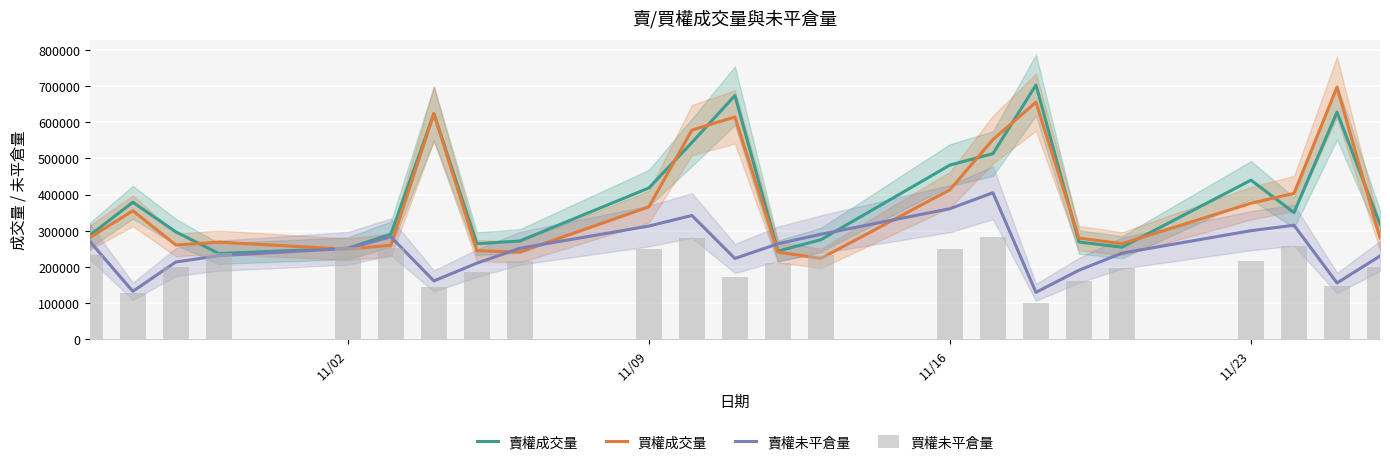

What is the highest value of the 買權成交量 series?

696910